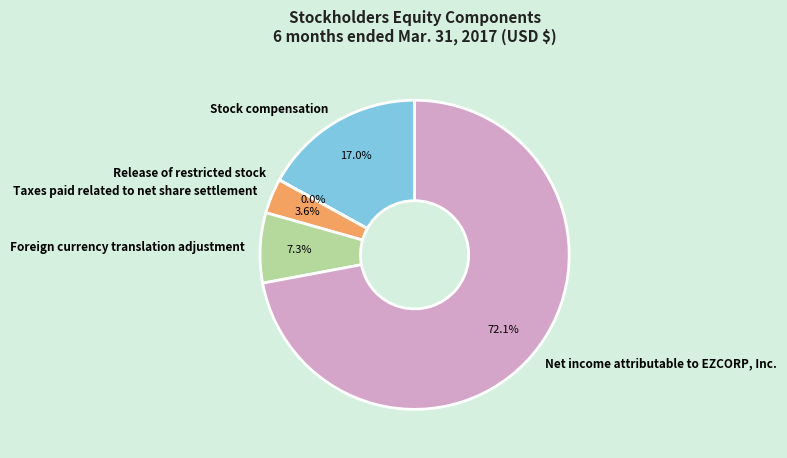

To the nearest percent, what is the difference between the Net income attributable to EZCORP, Inc. and Foreign currency translation adjustment slice percentages?

65%